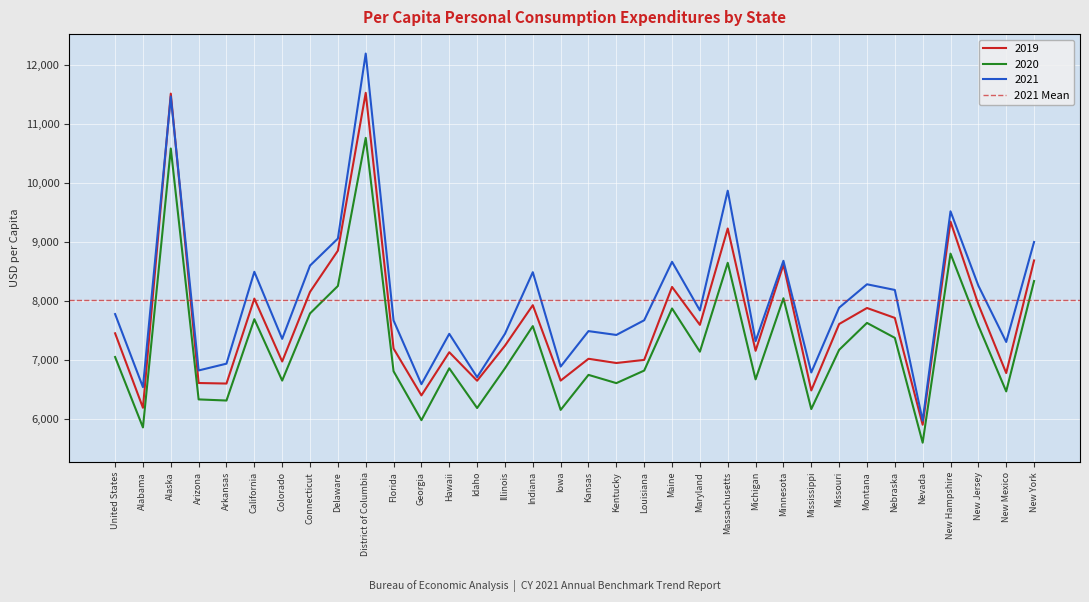

At which category does 2021 reach its first local peak?

Alaska